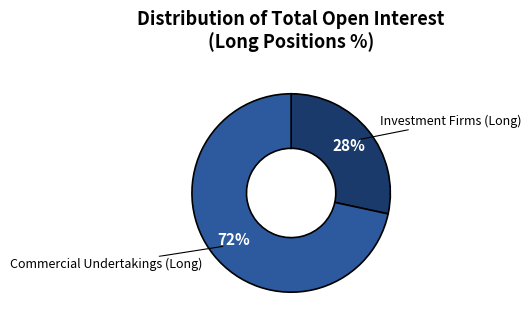

Does Commercial Undertakings (Long) represent more than half of the total?

Yes